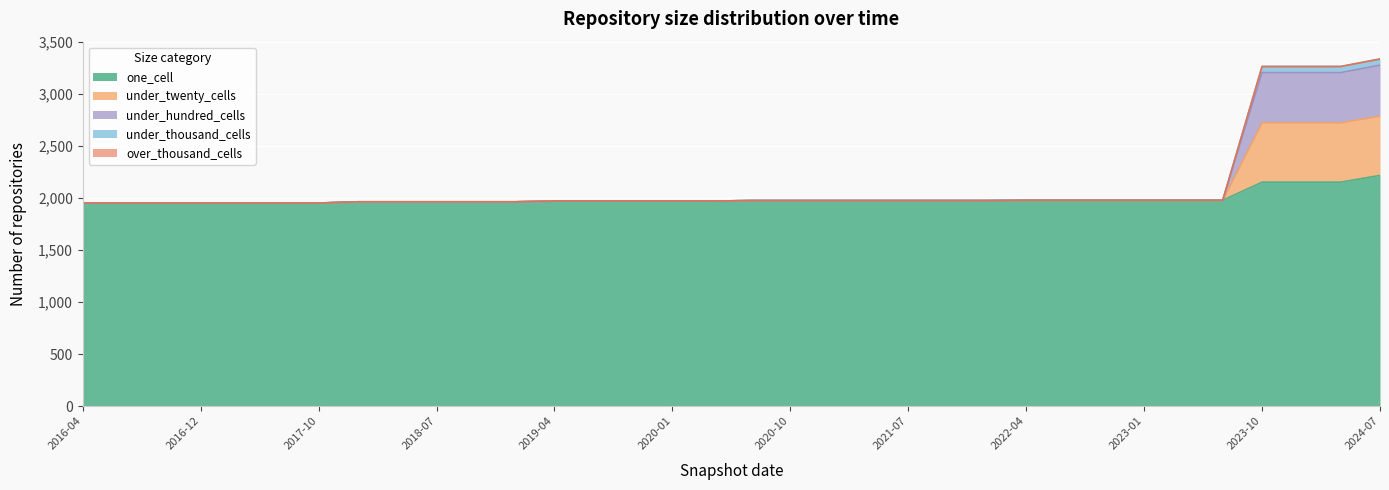

What is the maximum value for one_cell?

2219